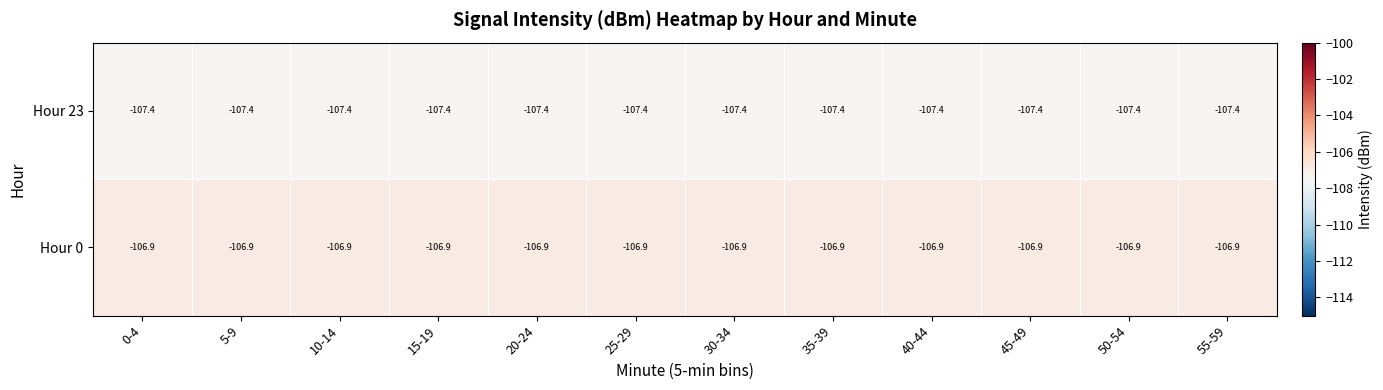

What is the difference between the highest and lowest values at 0-4?

0.5